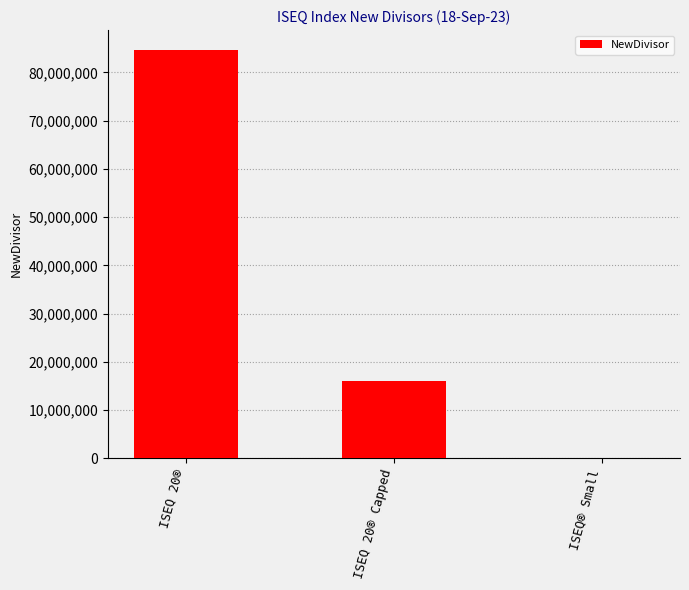

What is the maximum value shown in the chart?

84544358.8